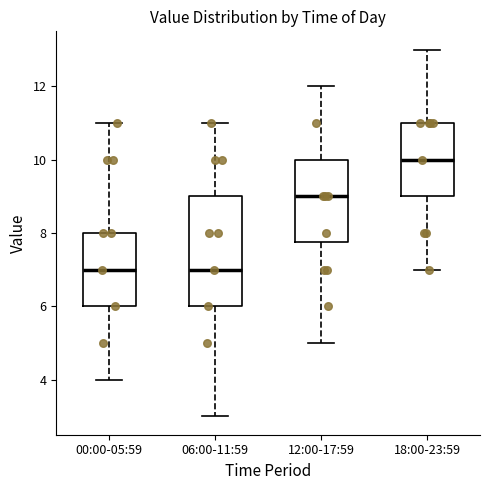

Where is the upper edge of the box for 00:00-05:59 on the y-axis? The values are not printed on the chart, so give them approximately, as read against the axis.

8.0